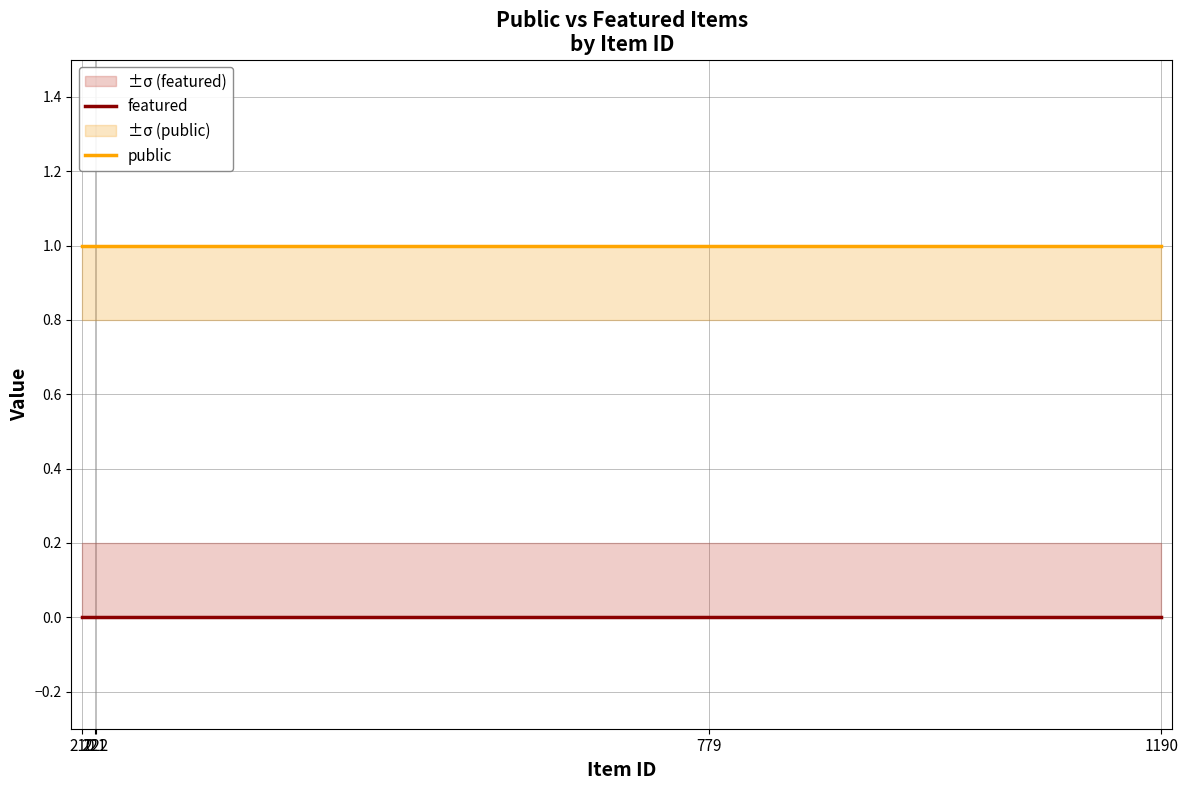

The featured series shows 0 at 779. True or false?

True